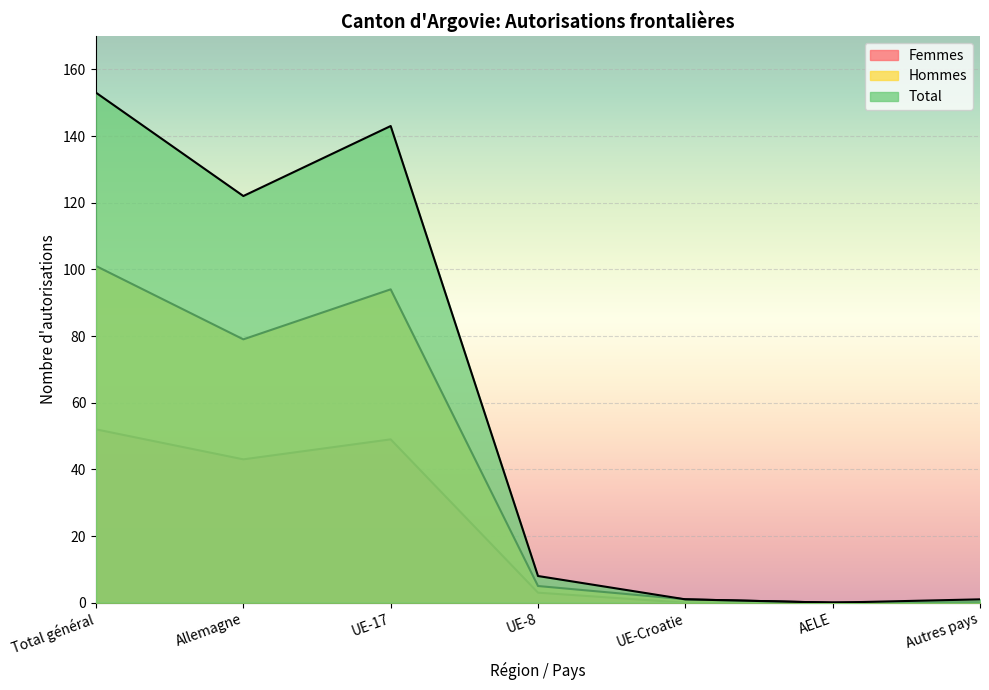

How many interior local peaks does the Femmes series have?

1